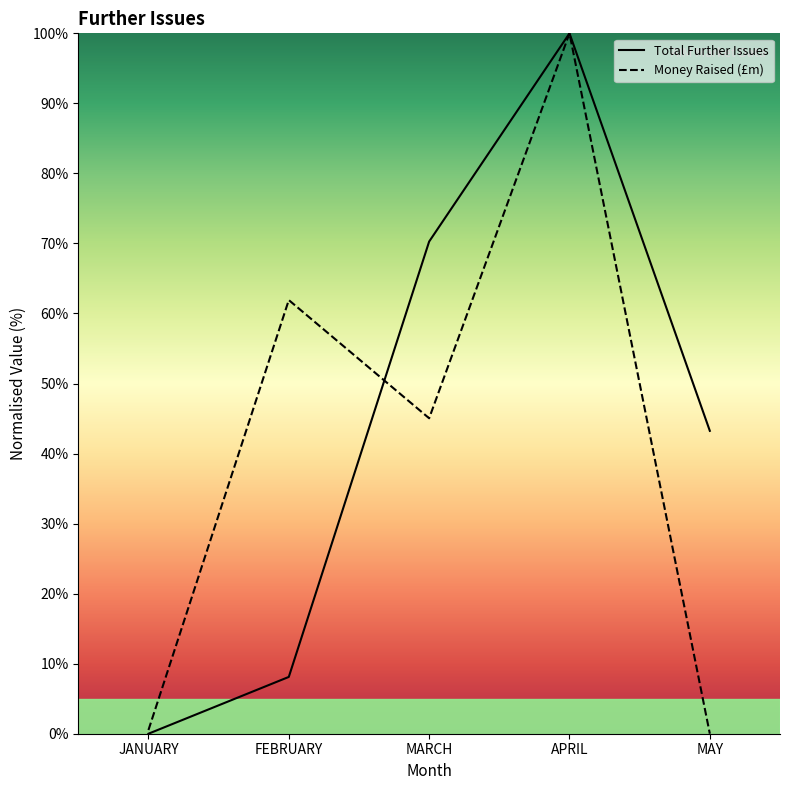

What is the average value of the Total Further Issues series?

44.3